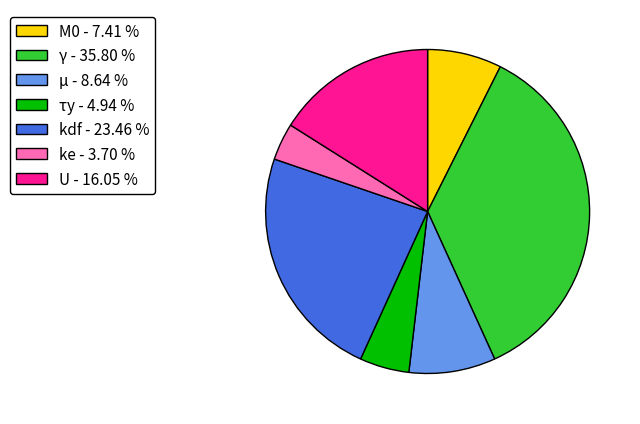

Is there any slice that represents more than half of the pie?

No